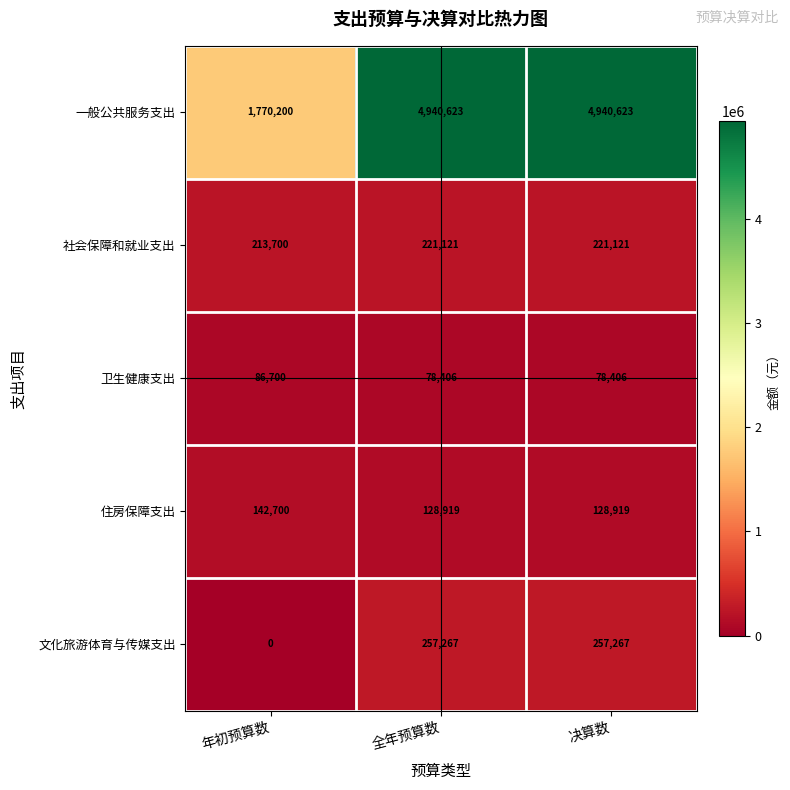

How many 文化旅游体育与传媒支出 values are between 0 and 257267?

3